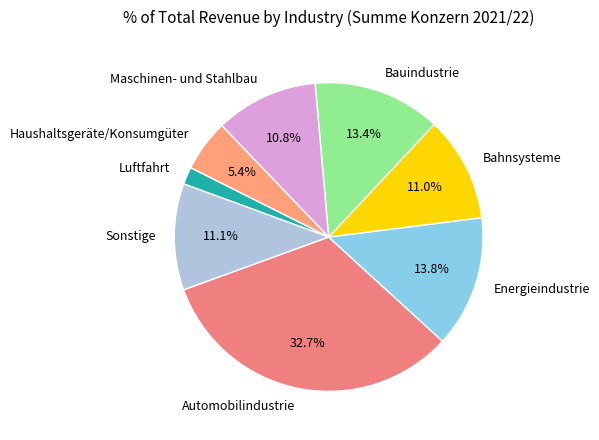

Is the sum of Bahnsysteme and Sonstige greater than half?

No